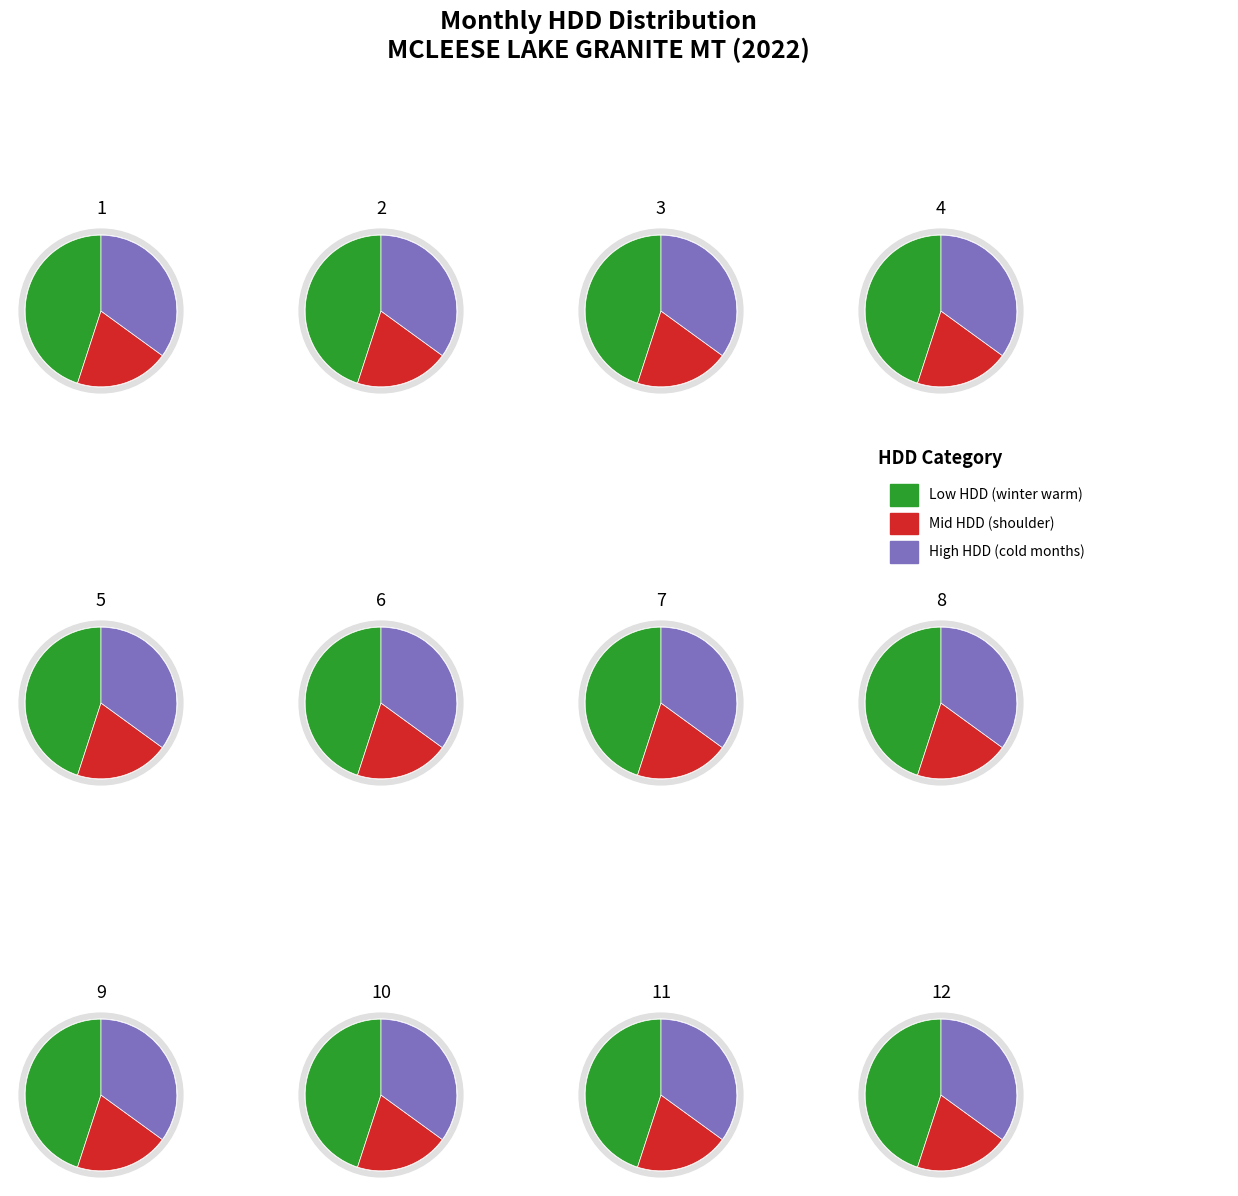

True or false: 3 accounts for 13% of the total.

True